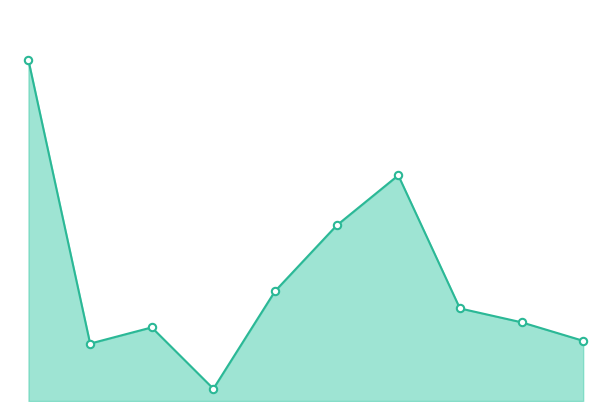

Which series has the widest spread of Y values?

Калорийность